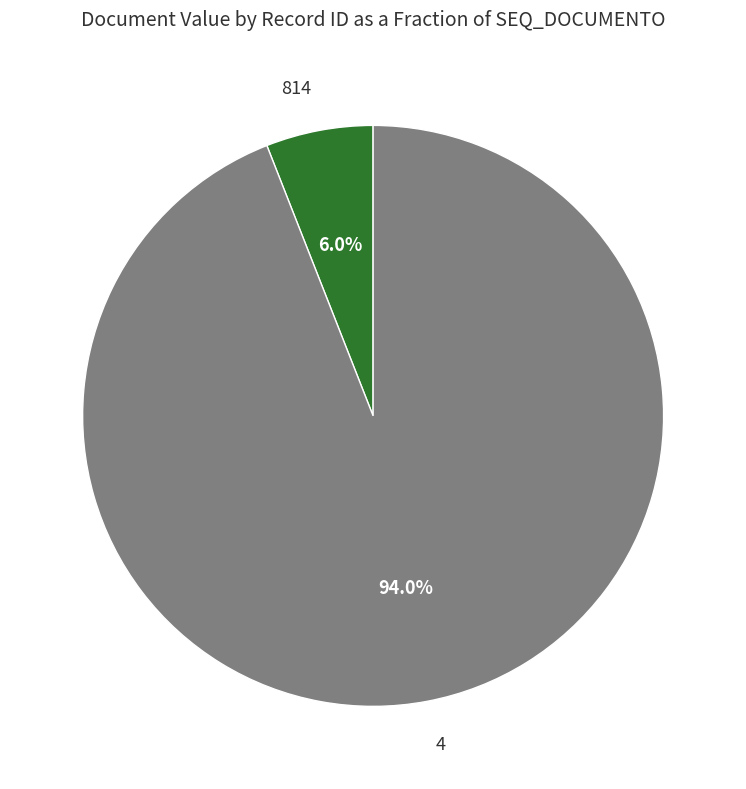

Is there any slice that represents more than half of the pie?

Yes